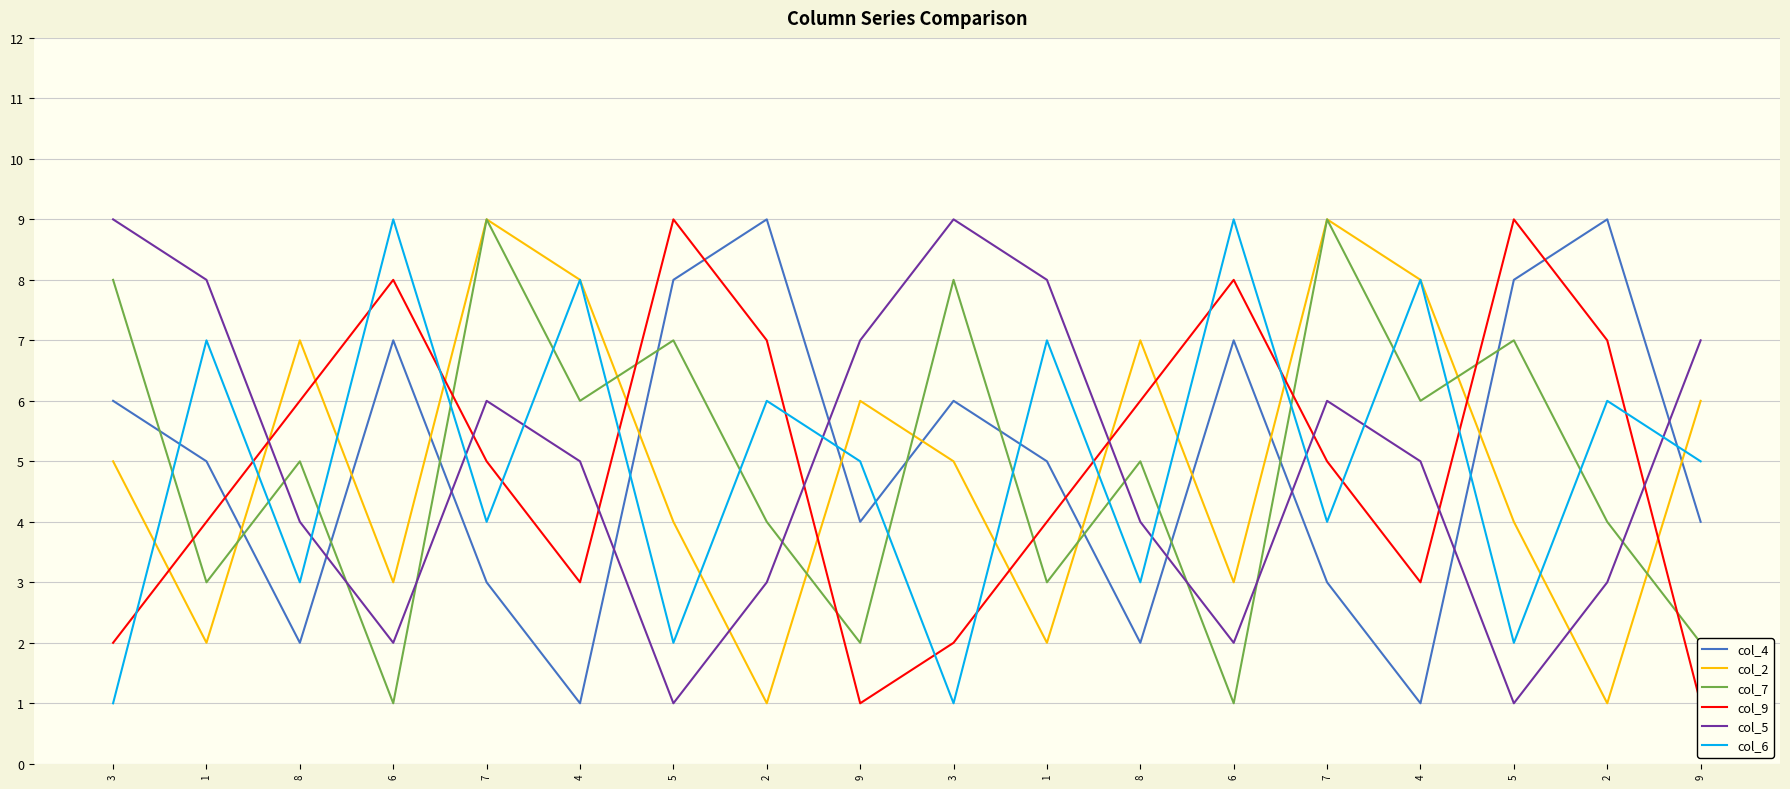

What is the sum of the col_2 values at 8 and 1?

9